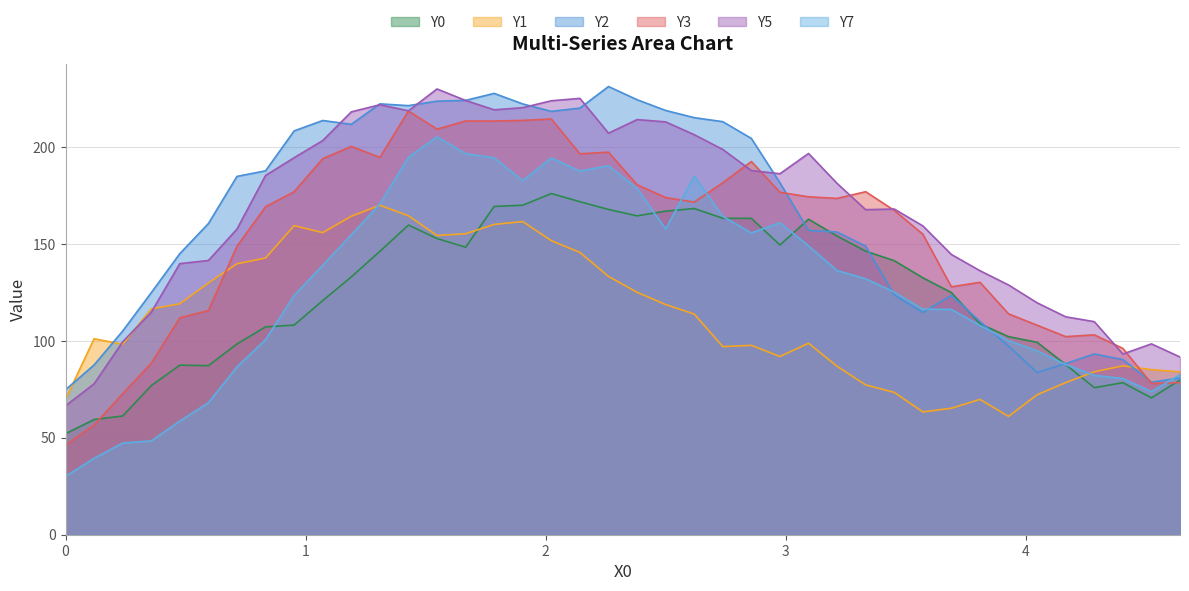

True or false: Y5 and Y0 cross at least once.

False